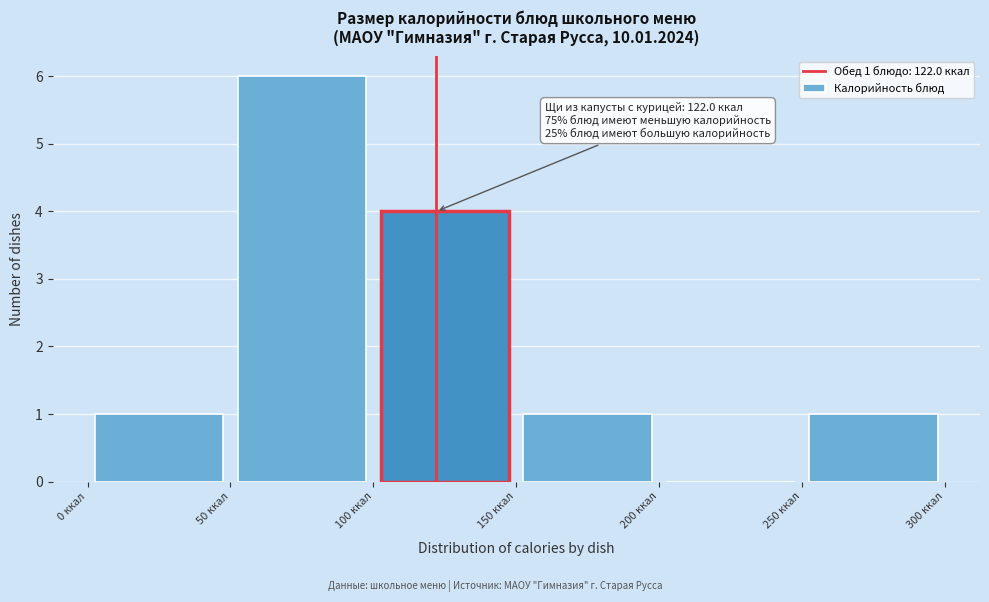

Over which range of the x-axis is the bar tallest?

50 to 100